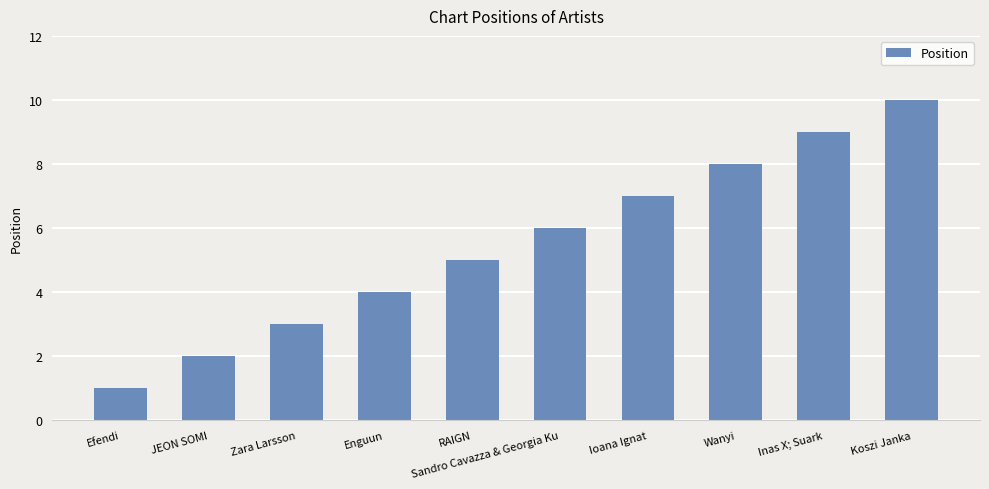

How many values are between 3 and 8?

6